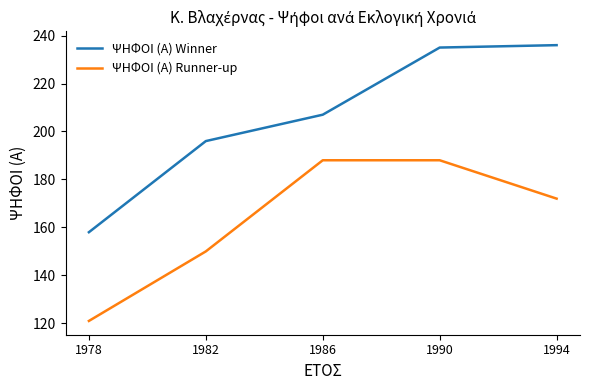

Rank the series by their maximum value, from highest to lowest.

ΨΗΦΟΙ (Α) Winner, ΨΗΦΟΙ (Α) Runner-up